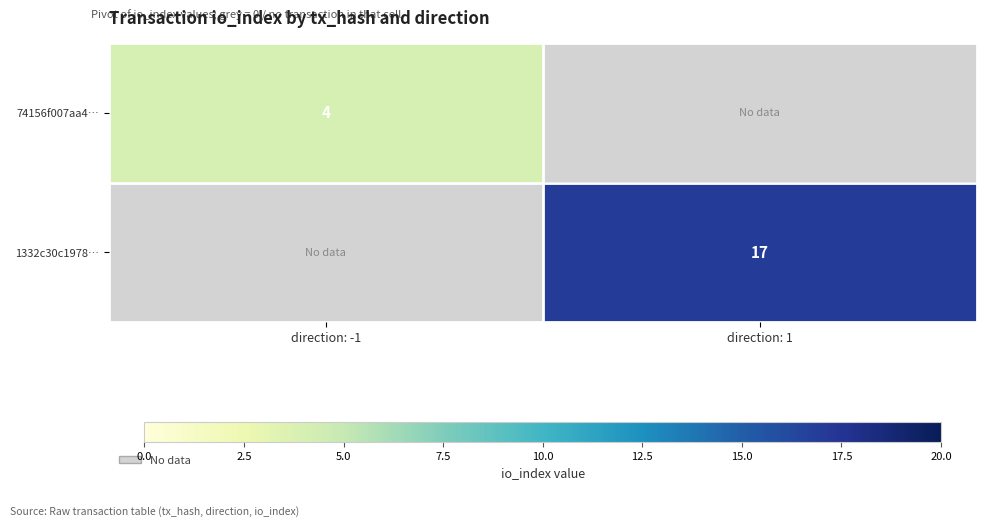

The 1332c30c1978… series shows 10 at direction: 1. True or false?

False